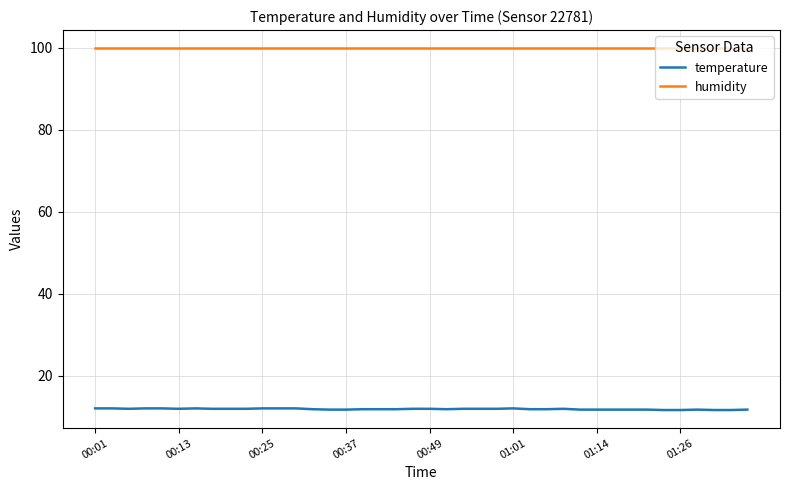

Count the temperature values in the range 11 to 12.

40